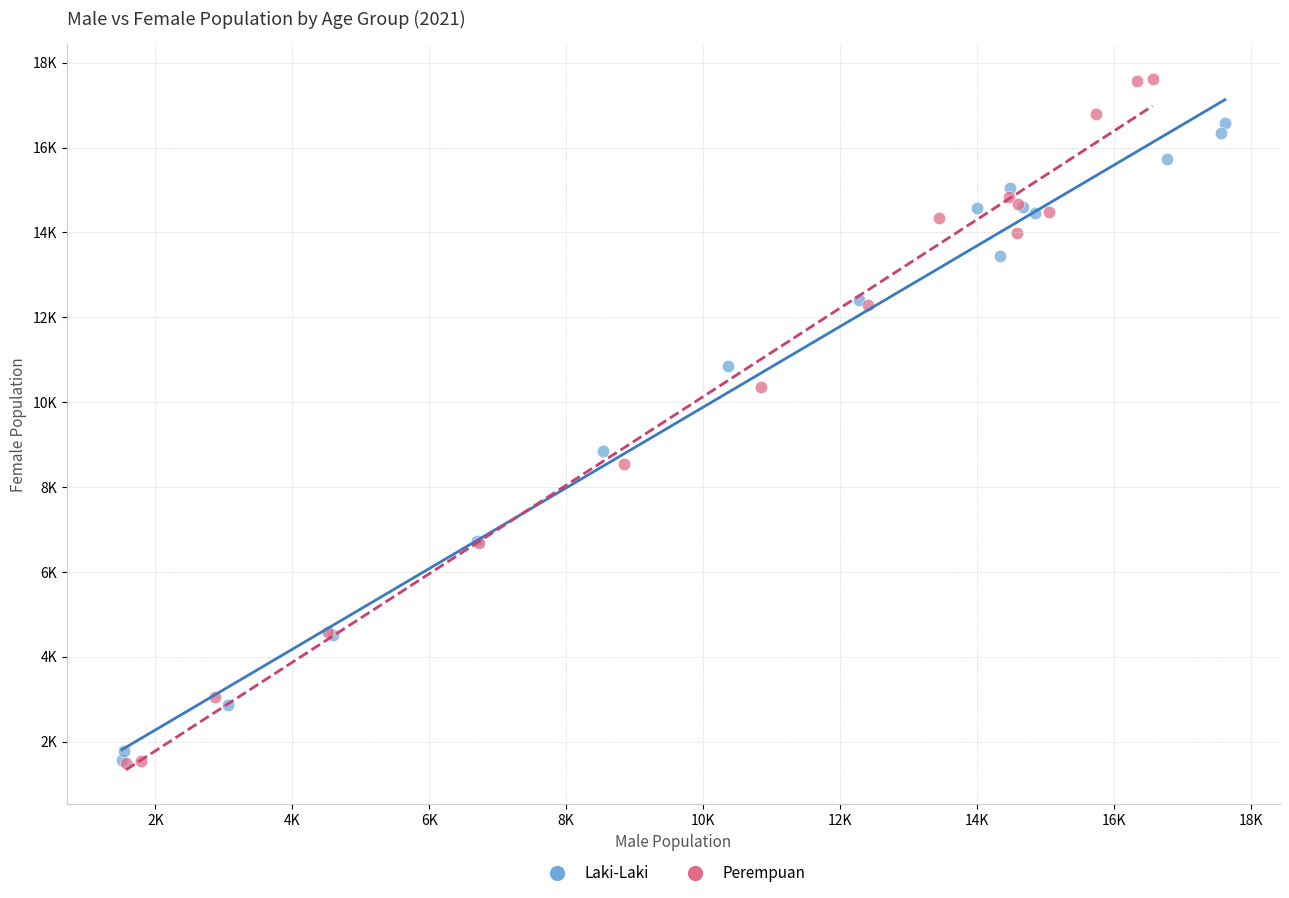

What are all the series names shown in the legend?

Laki-Laki, Perempuan